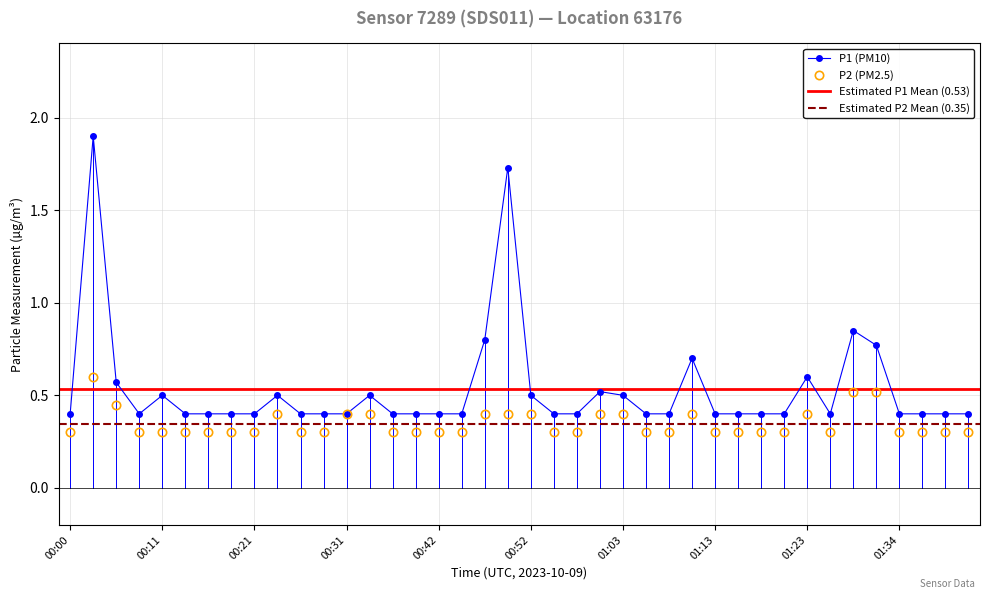

How many interior local peaks does the P1 series have?

9